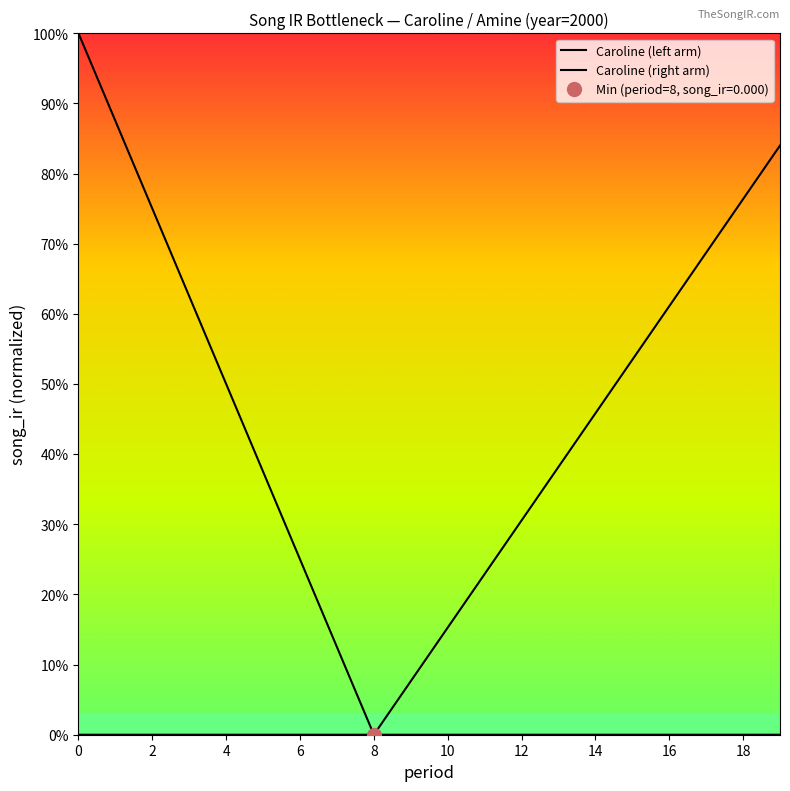

True or false: Caroline (left arm) and Caroline (right arm) intersect in this chart.

False